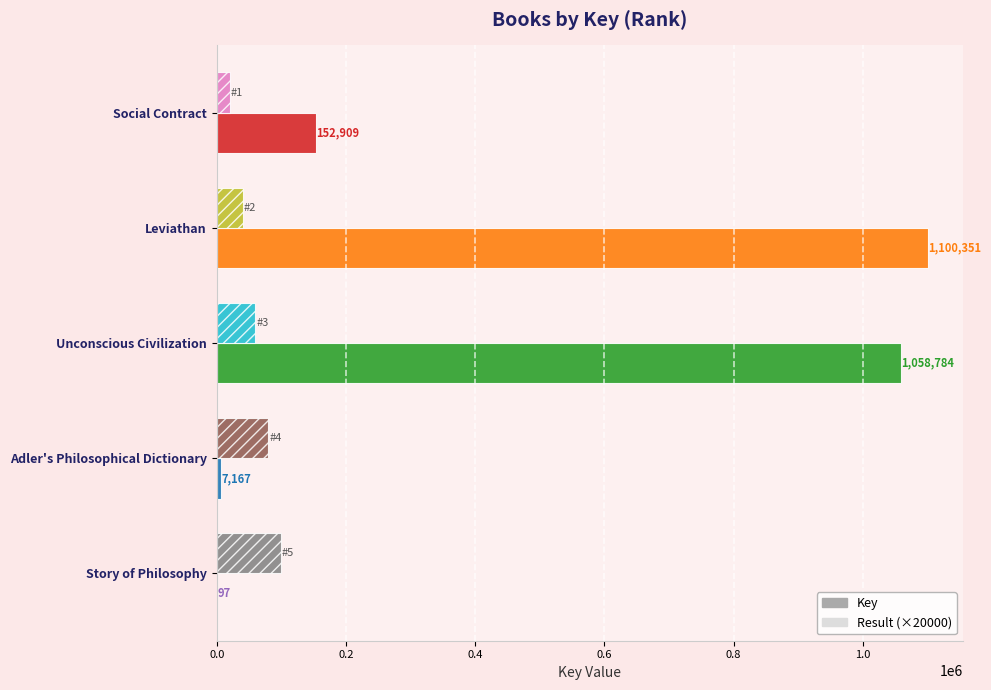

Which series has the largest total across all categories?

Key